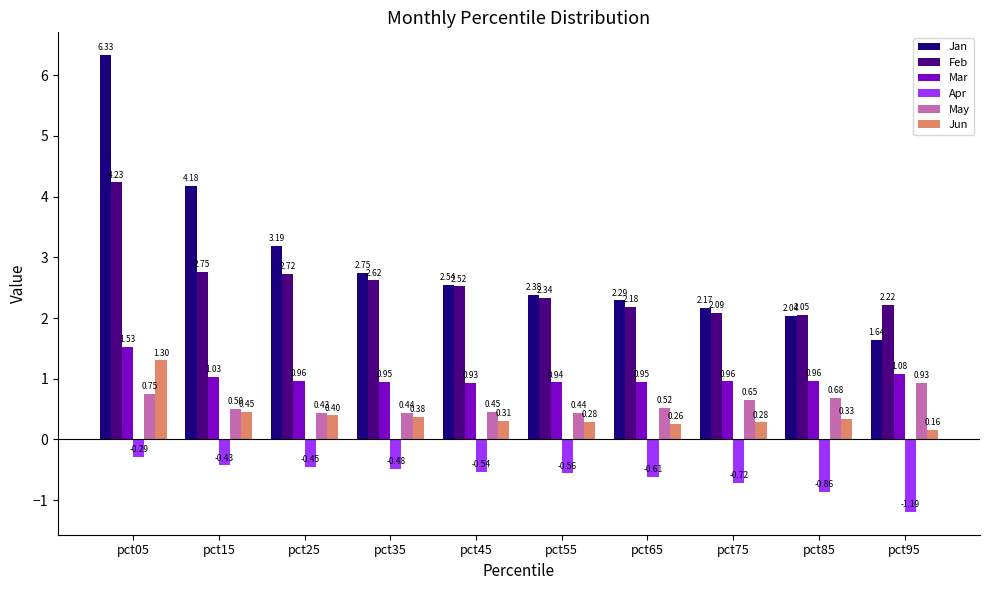

What is the sum of the Feb values at pct45 and pct25?

5.2